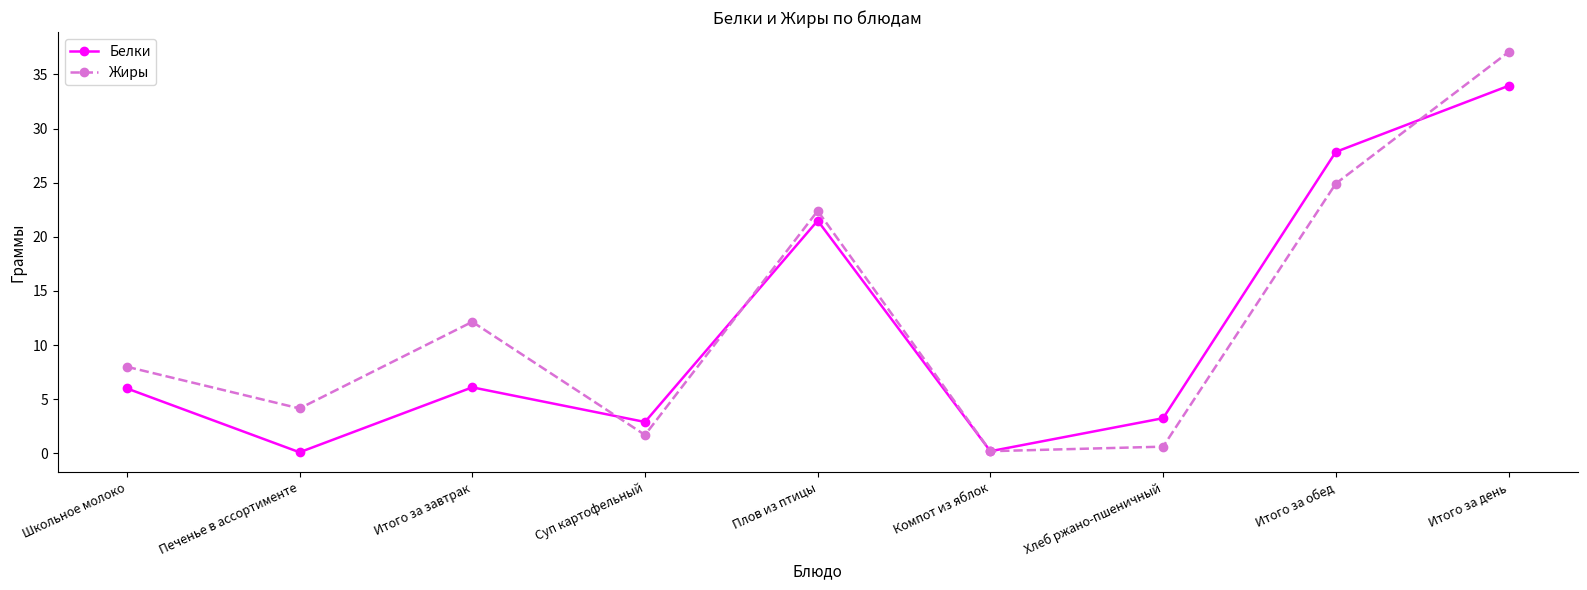

Between which two adjacent categories do Белки and Жиры first intersect?

Итого за завтрак and Суп картофельный